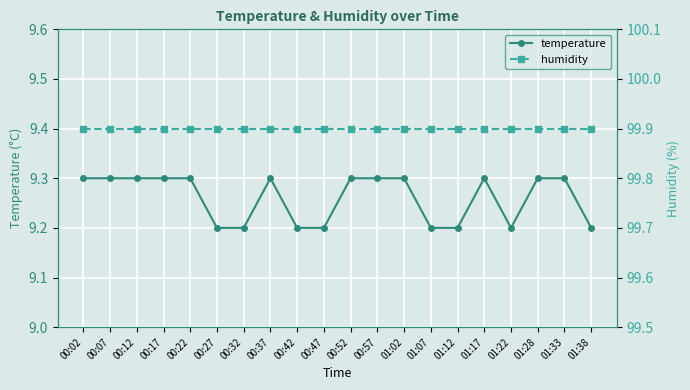

True or false: temperature and humidity intersect in this chart.

False